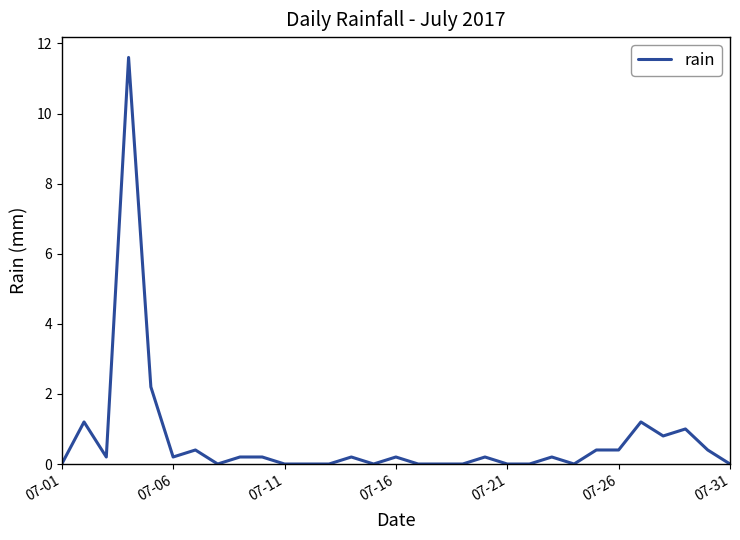

What is the maximum value shown in the chart?

11.6